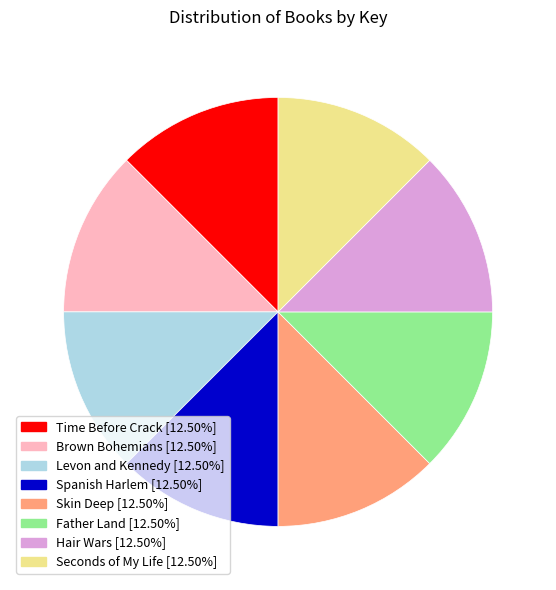

Is there any slice that represents more than half of the pie?

No